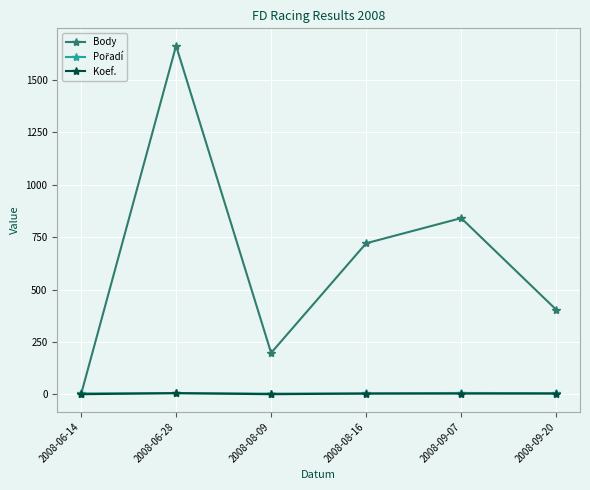

Rank the categories by Body value from highest to lowest.

2008-06-28, 2008-09-07, 2008-08-16, 2008-09-20, 2008-08-09, 2008-06-14